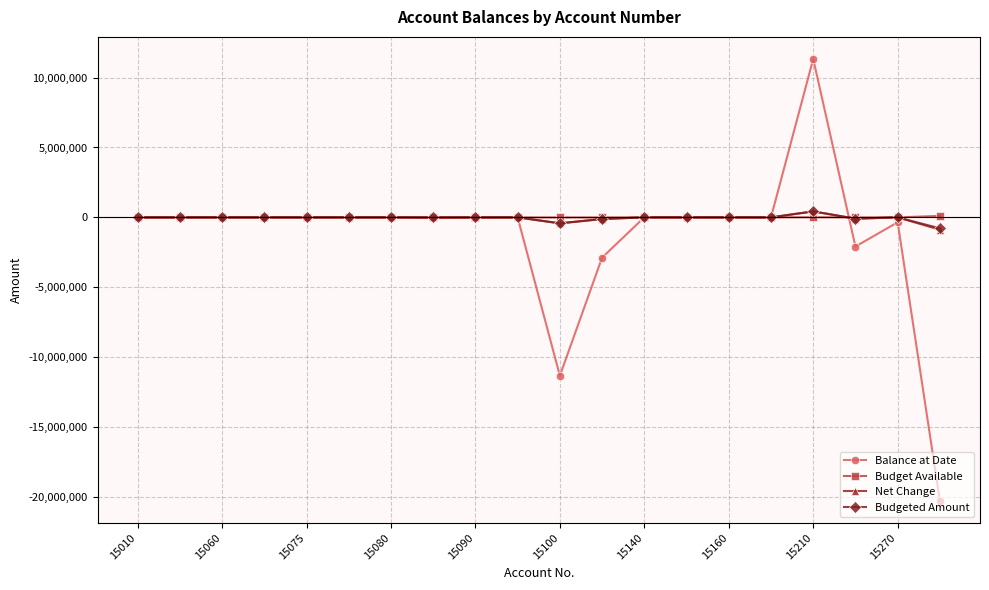

What is the smallest value displayed?

-20282722.8